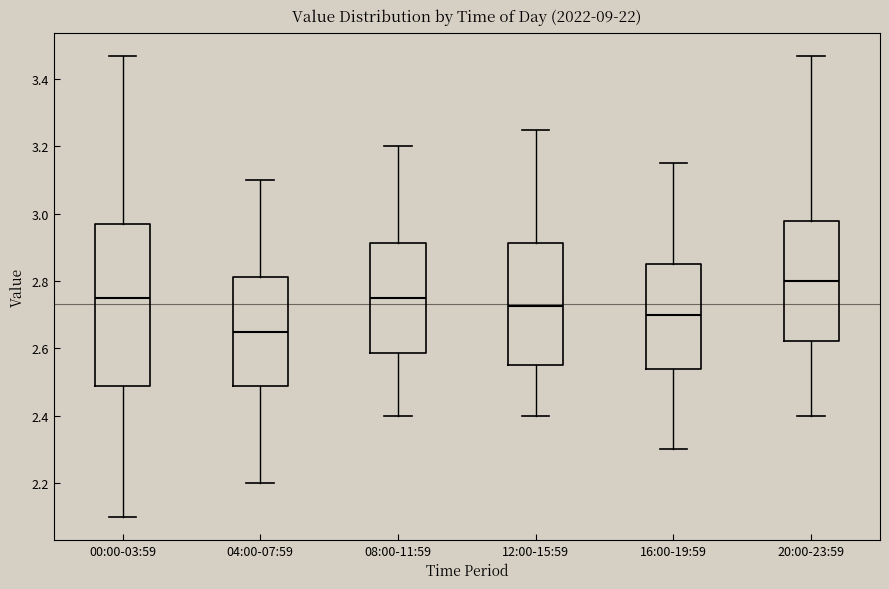

Which box's median line is the lowest?

04:00-07:59